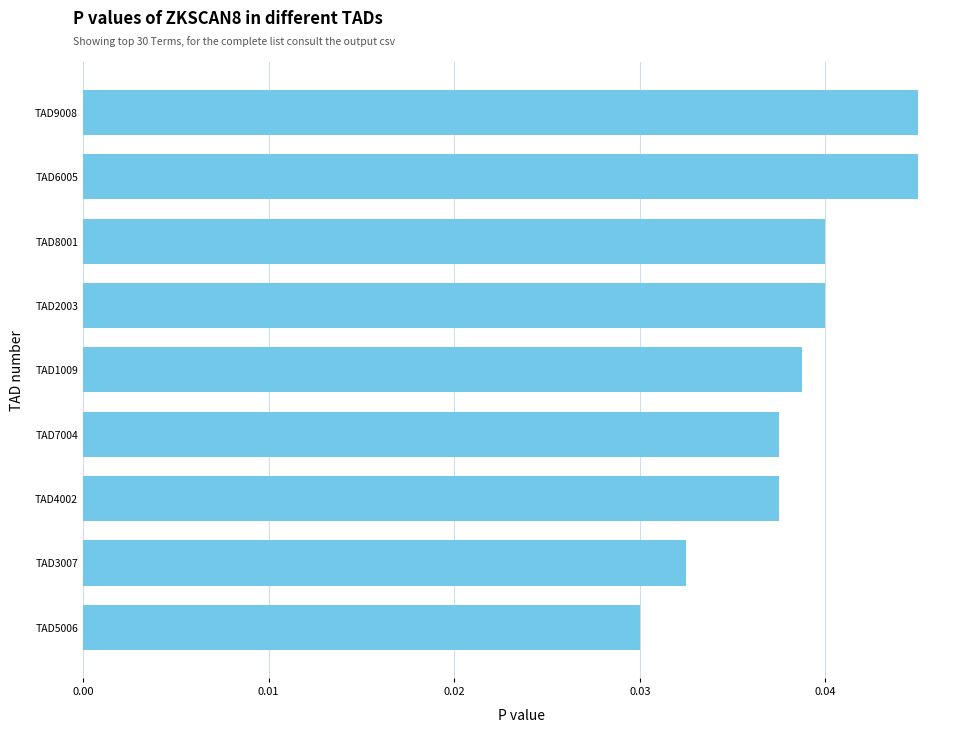

What is the label of the 2nd bar from the bottom?

TAD3007